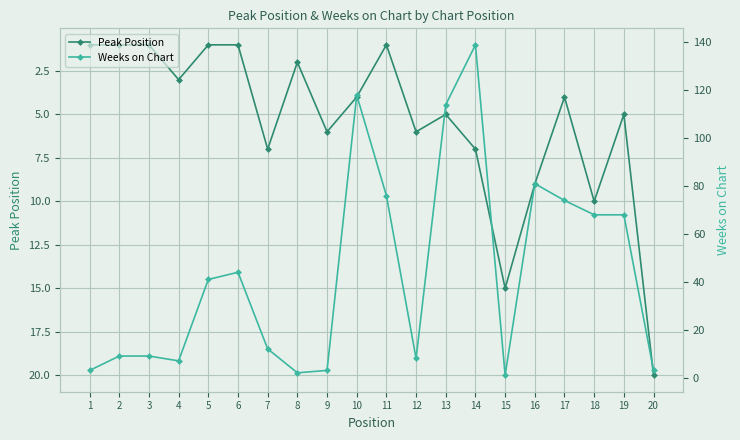

At how many categories does at least one series exceed 103?

3